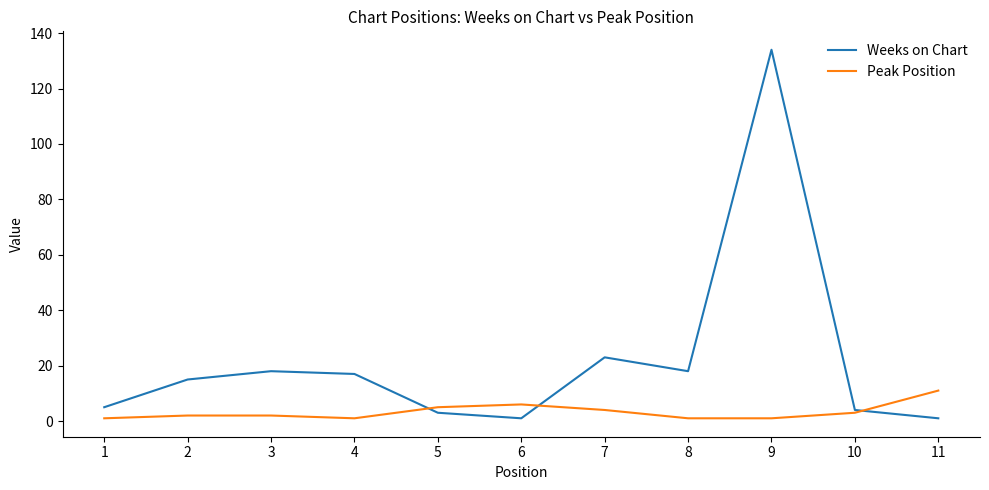

Between 4 and 5, which series saw the biggest shift?

Weeks on Chart